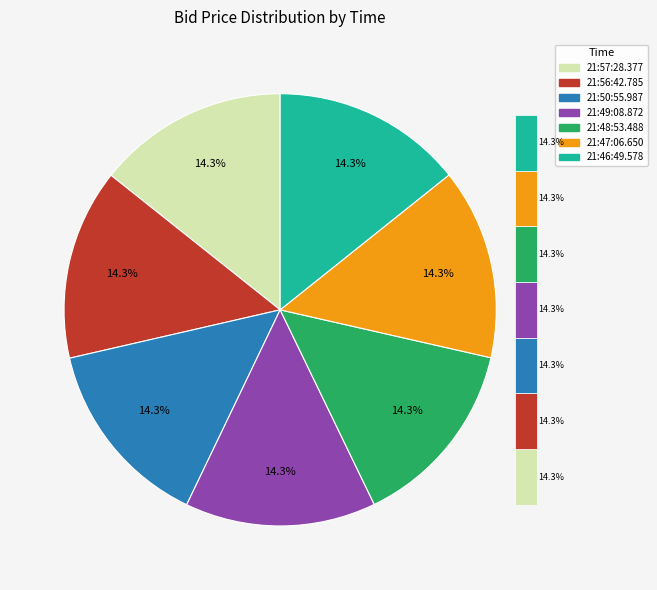

To the nearest percent, what is the combined percentage of 21:48:53.488 and 21:56:42.785?

29%